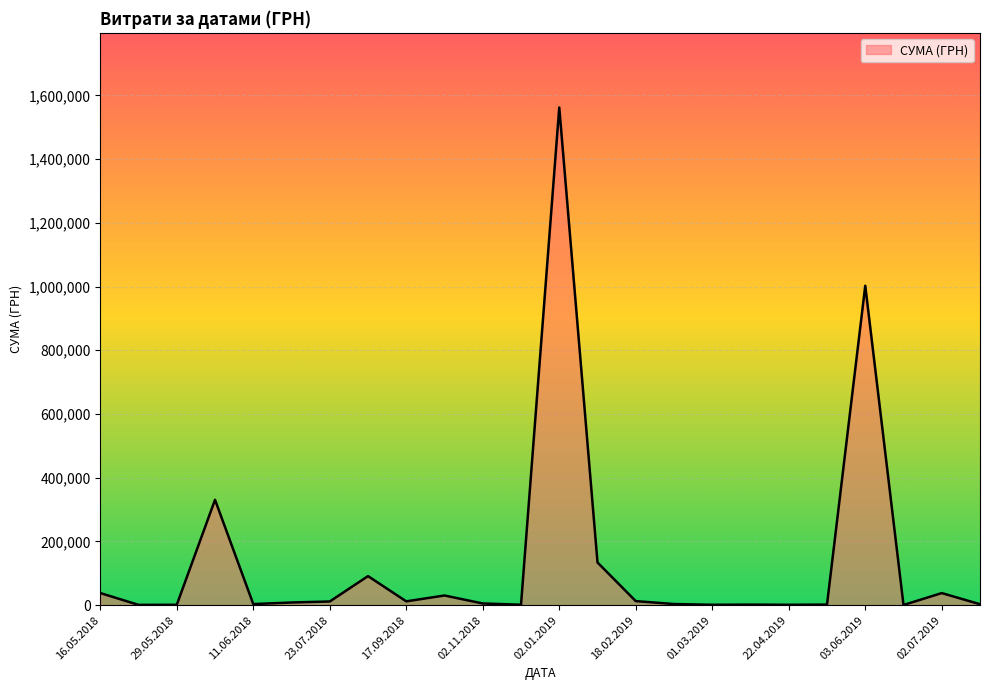

What is the greatest value displayed?

1561831.7